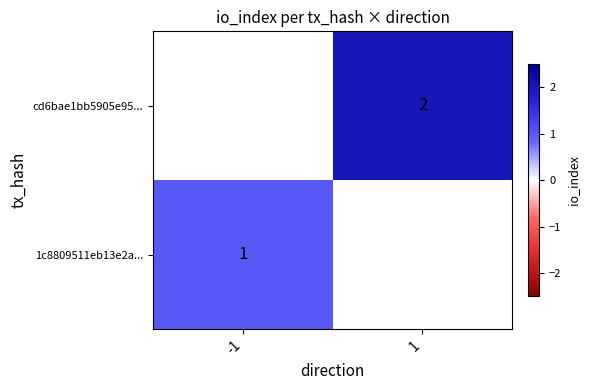

What is the maximum value shown in the chart?

2.0